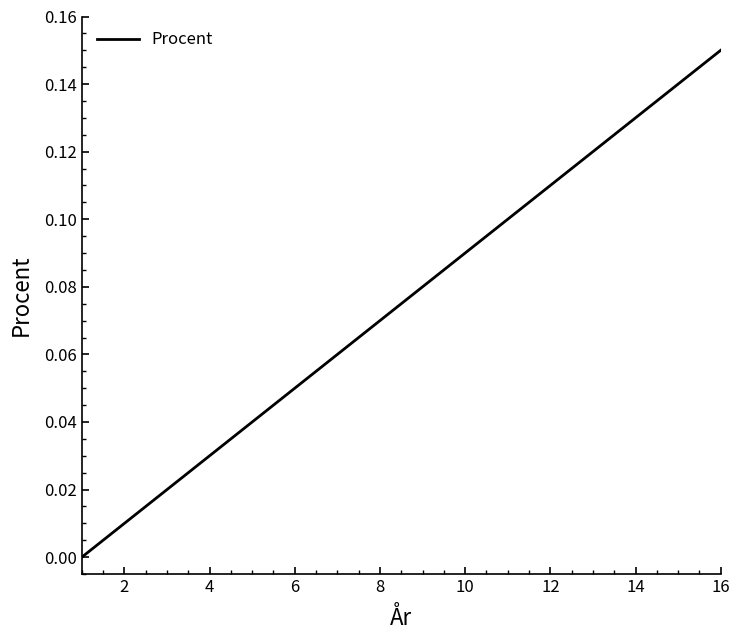

At which category does the chart reach its peak across all series?

16